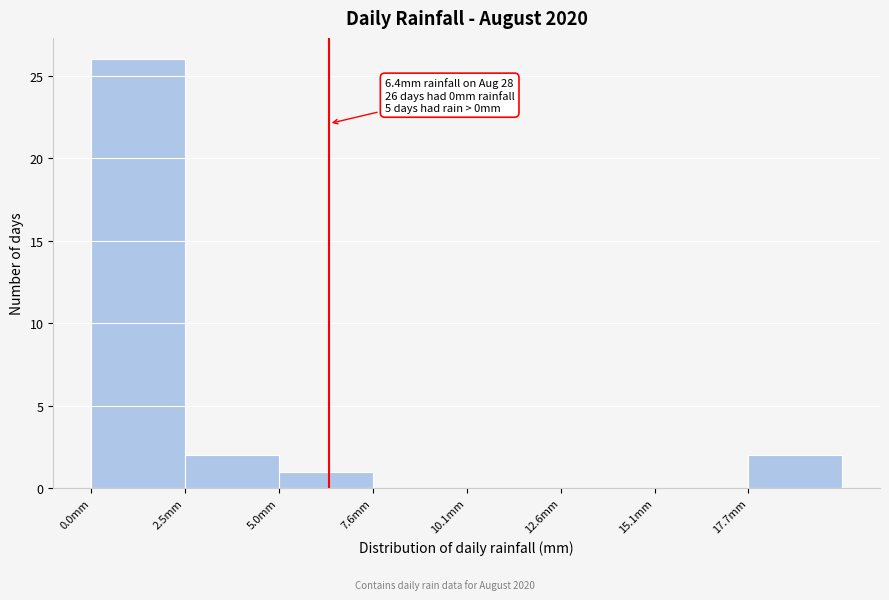

Over which range of the x-axis is the bar tallest?

0.0 to 2.5